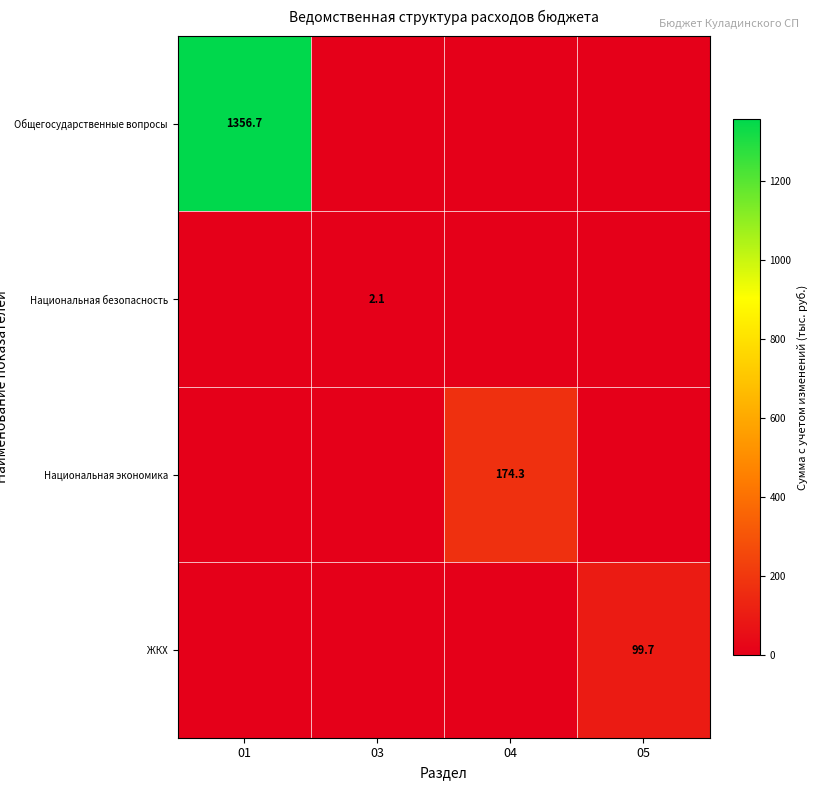

What is the spread (max minus min) of values at 05?

99.7